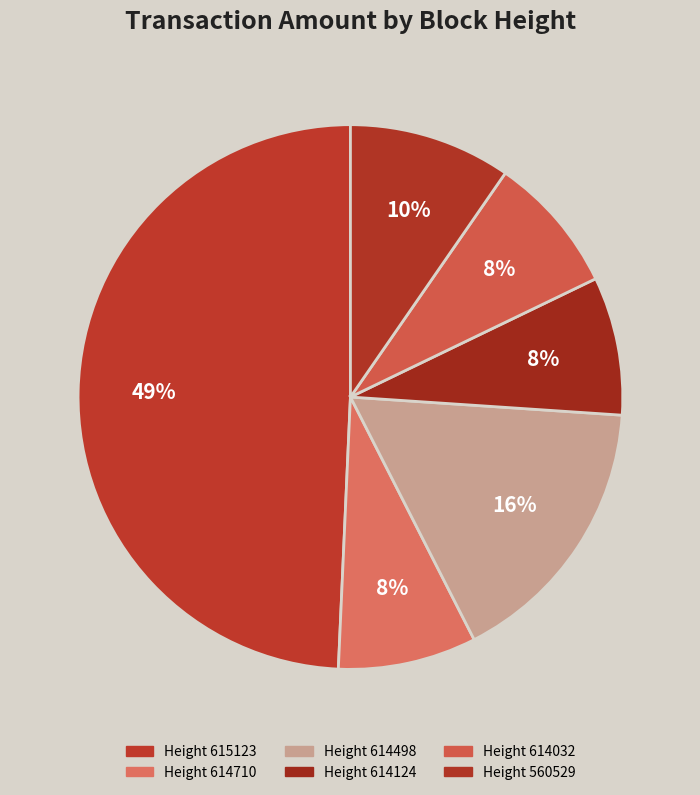

Count the number of slices in the pie.

6